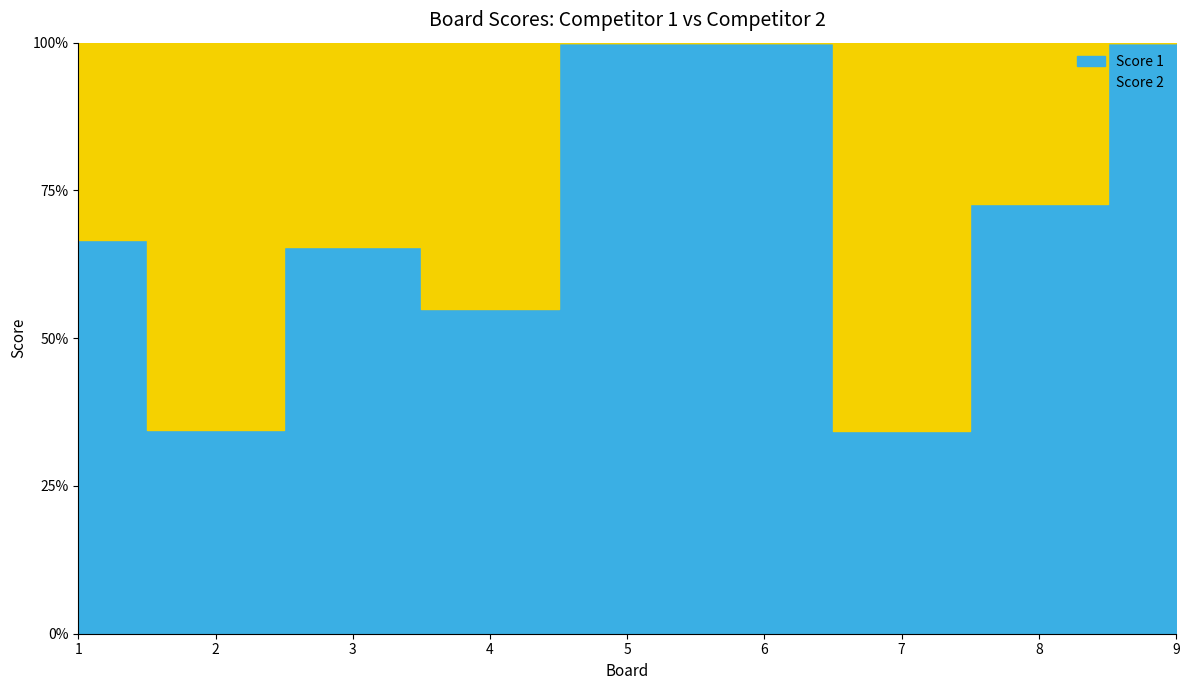

How many distinct data groups are displayed?

2